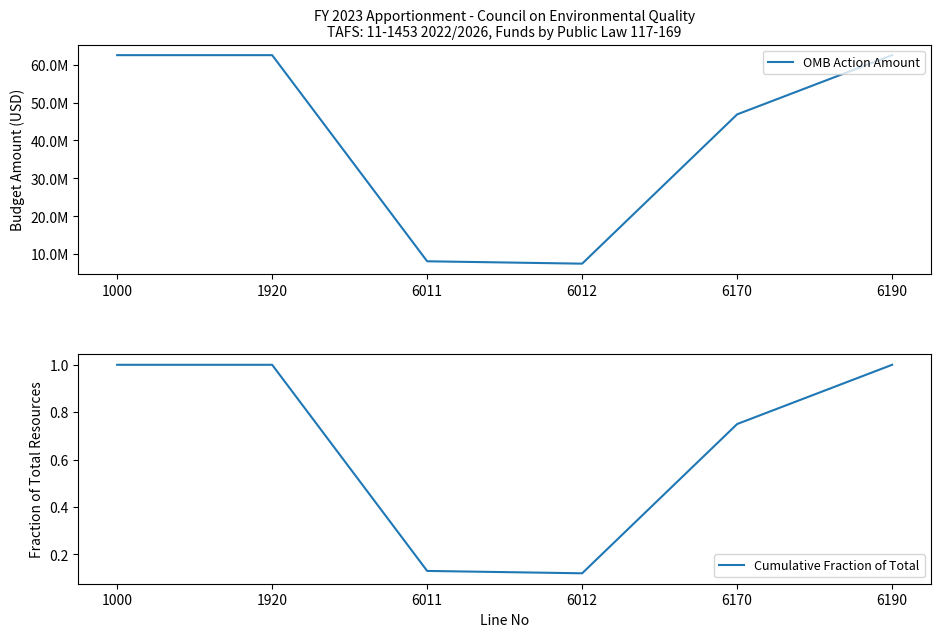

What is the value of the OMB Action Amount point at the 2nd from the left?

62500000.0